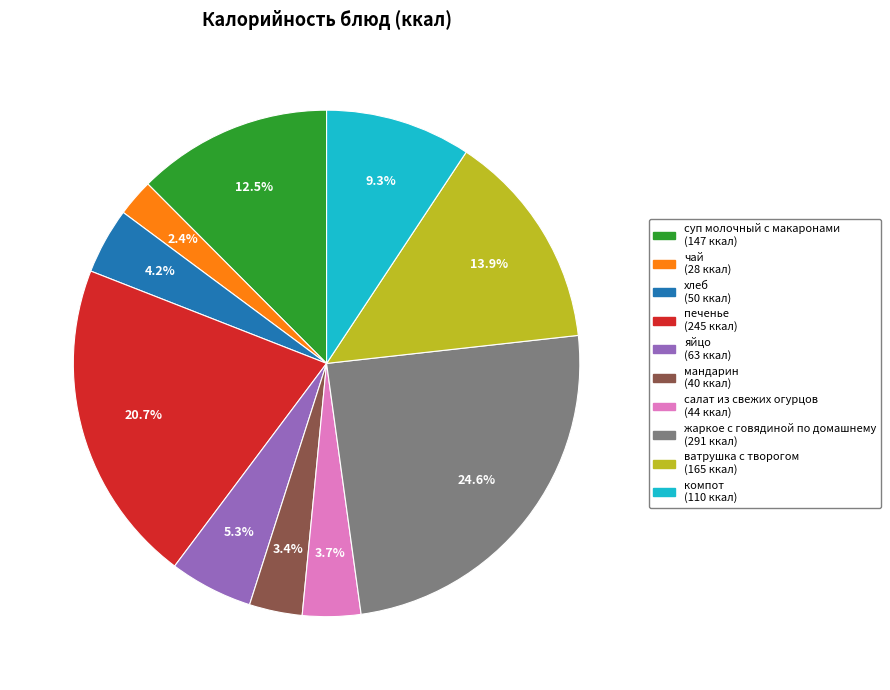

How many segments does this pie chart have?

10